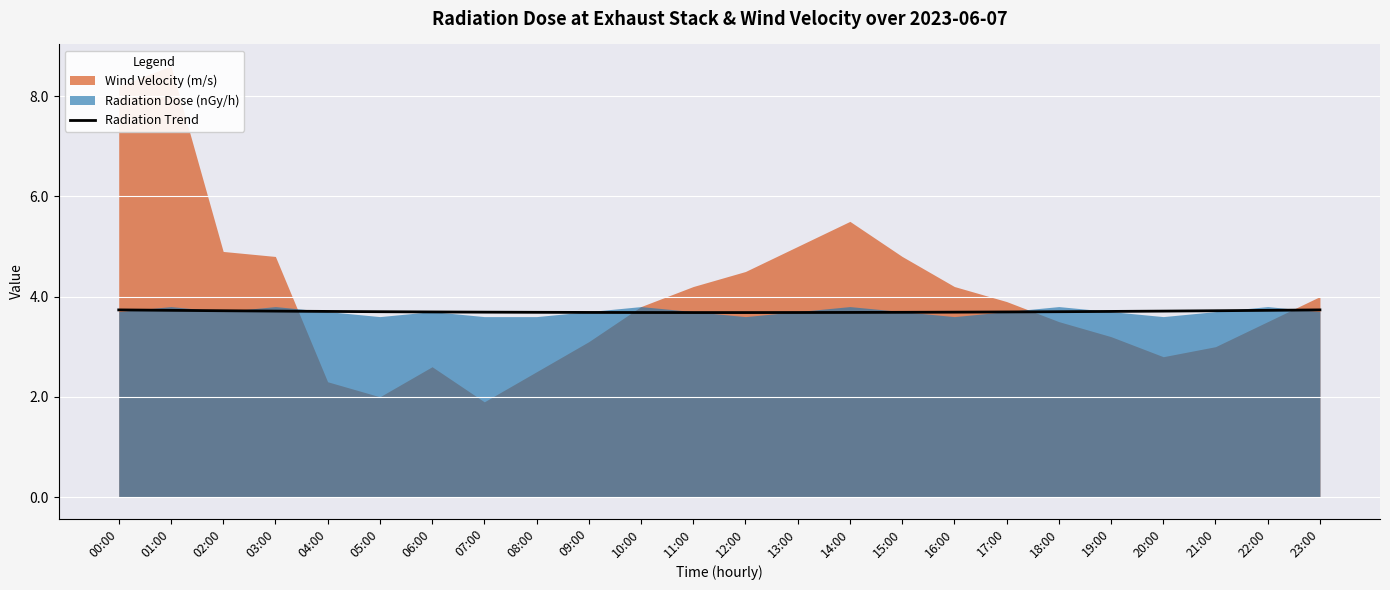

Is it true that Radiation Trend equals 3.7 at 23:00?

True